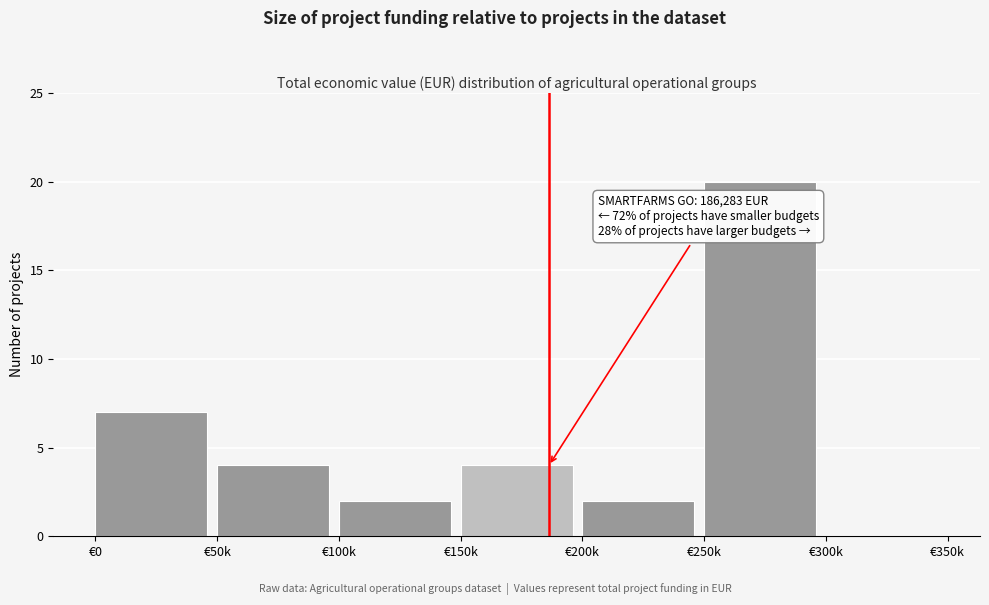

Reading right to left, what are all the values shown in this chart?

€300k=0	€250k=20	€200k=2	€150k=4	€100k=2	€50k=4	€0=7